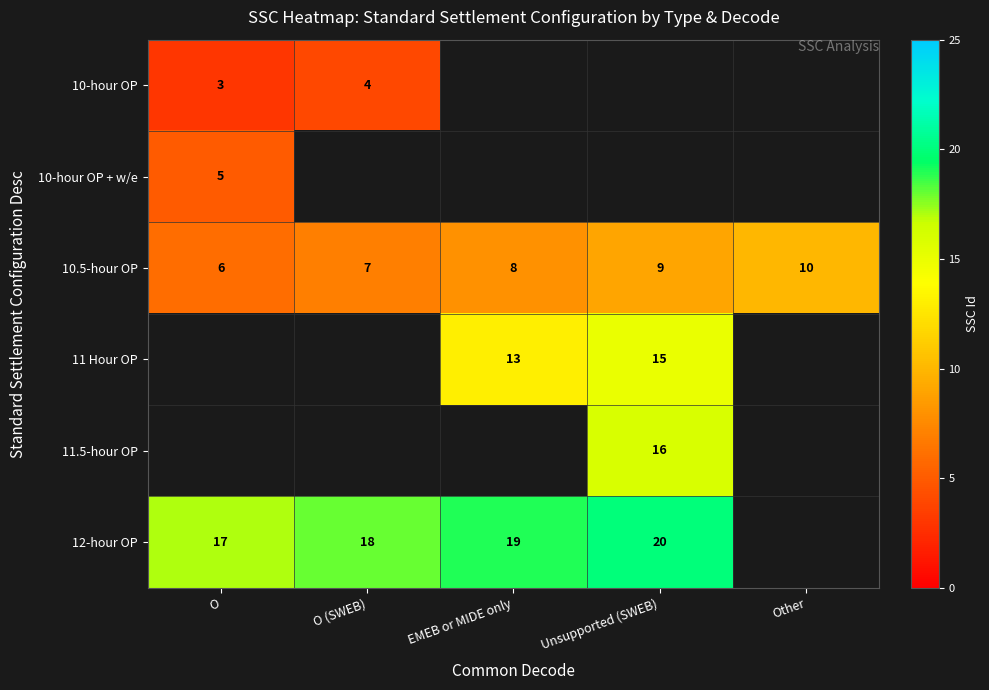

What is the spread (max minus min) of values at O (SWEB)?

14.0